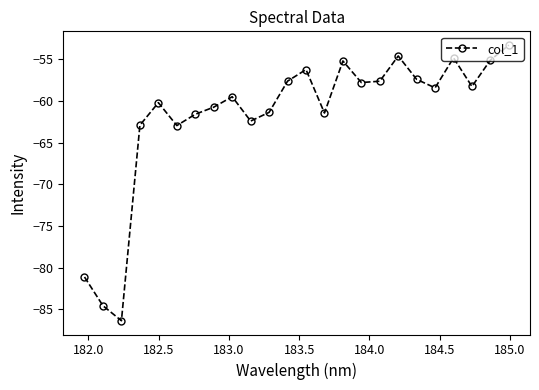

How many lines are shown in the chart?

1